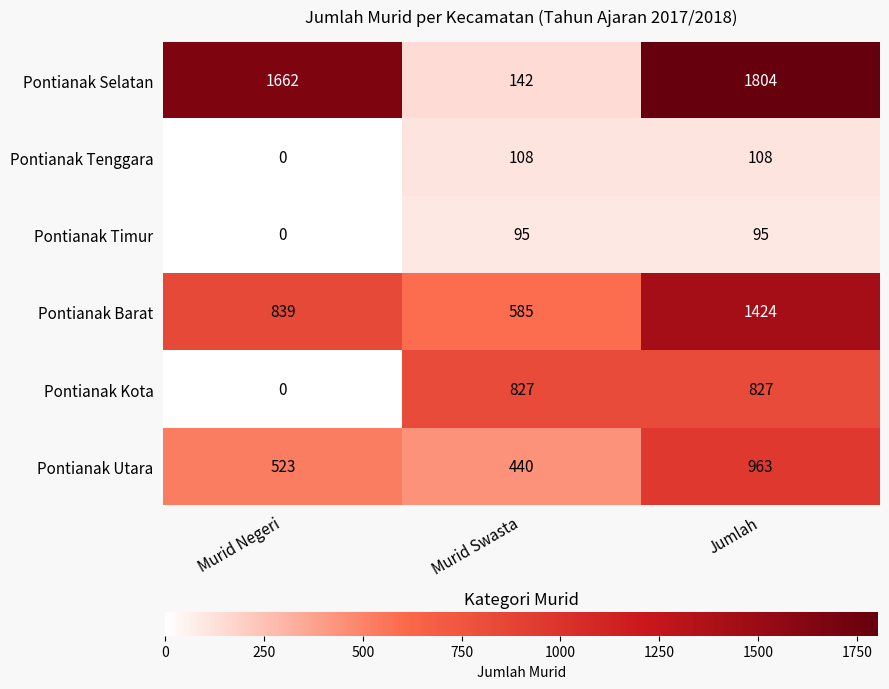

Which series has the largest range (max minus min)?

Pontianak Selatan